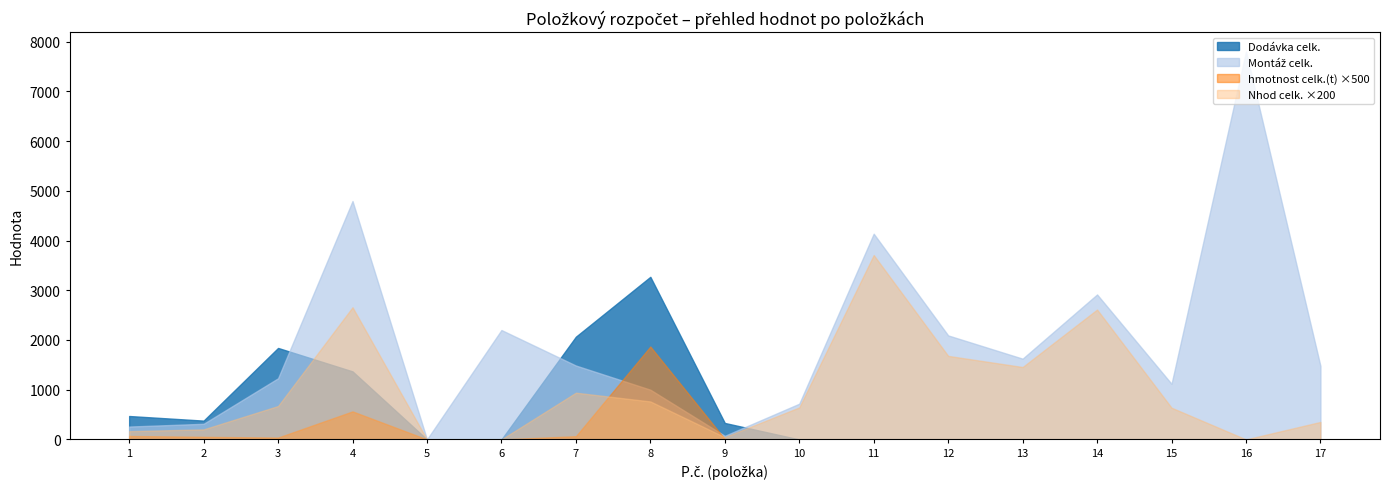

What is the difference between the Montáž celk. values at 13 and 7?

138.1